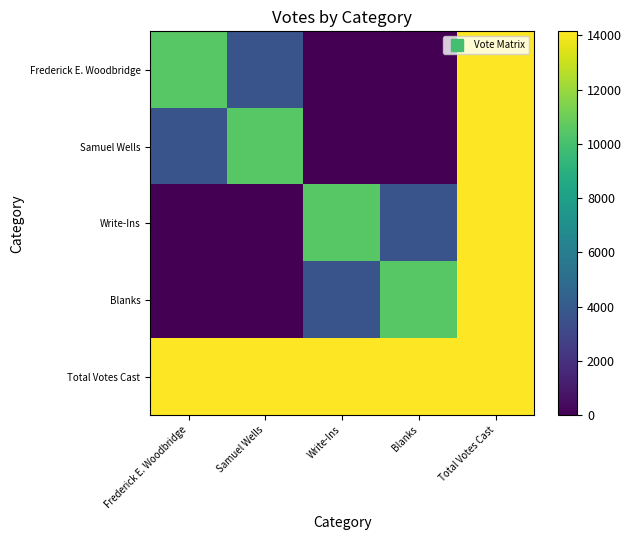

At which category is the sum across all series the highest?

Total Votes Cast